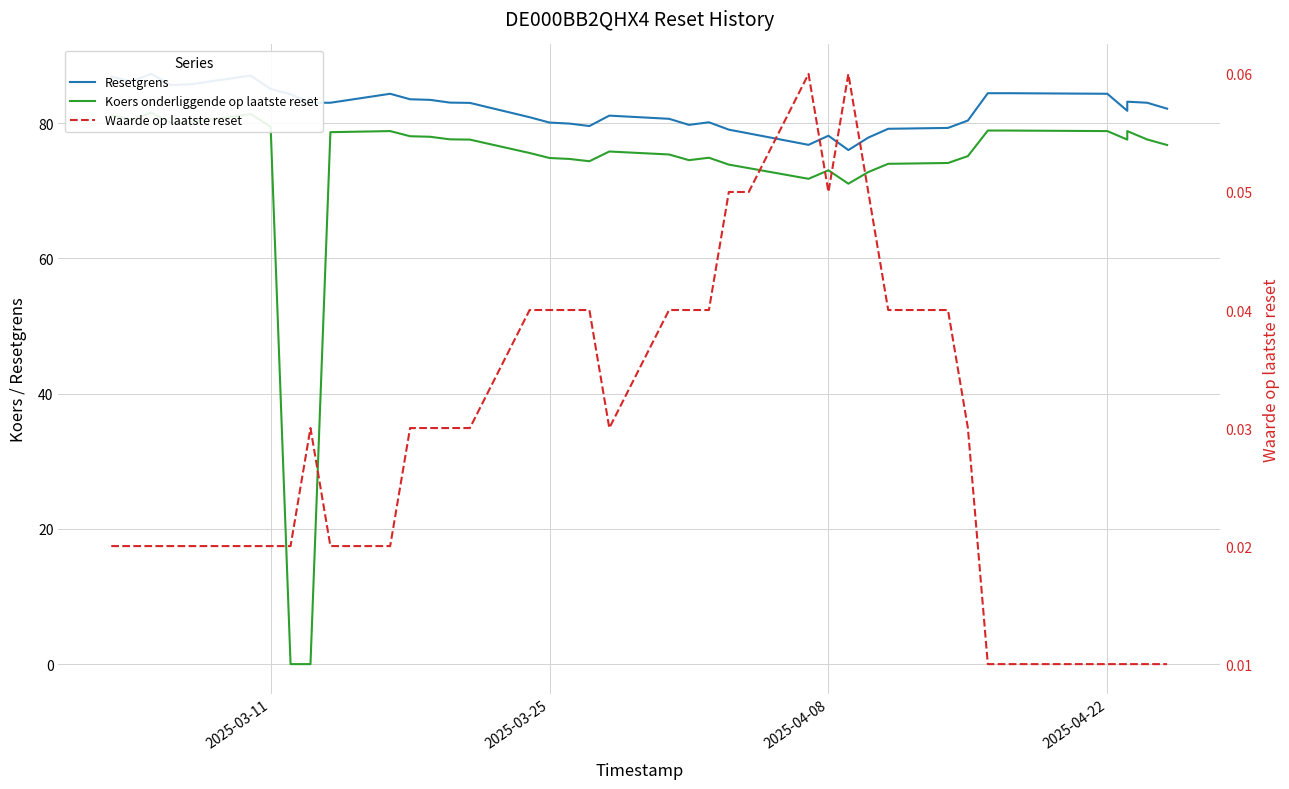

What is the sum of all Waarde op laatste reset values?

1.2